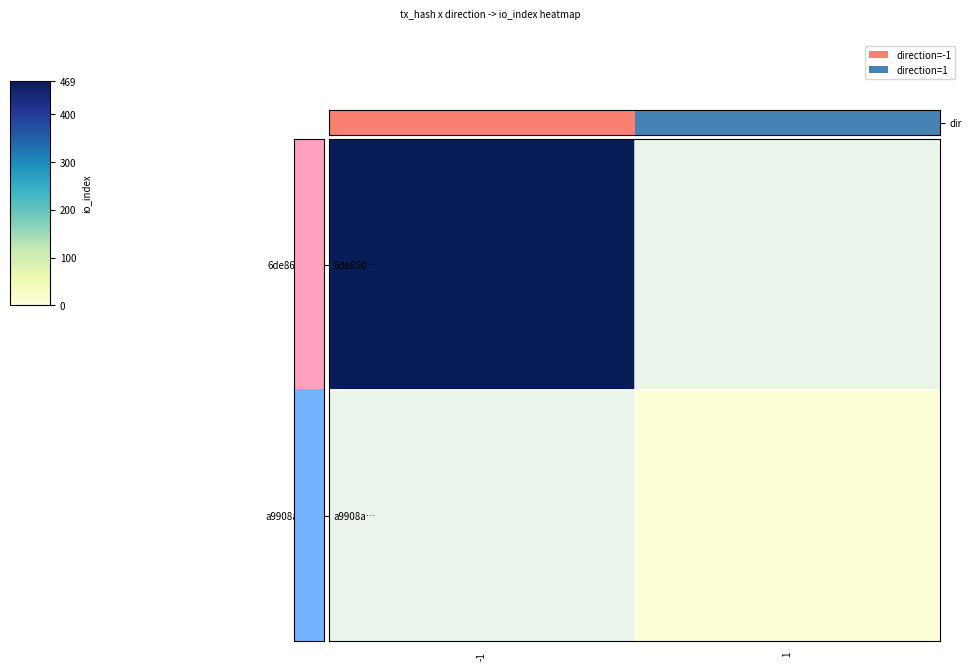

Rank the series by their maximum value, from lowest to highest.

6de860ef…, a9908aa2…